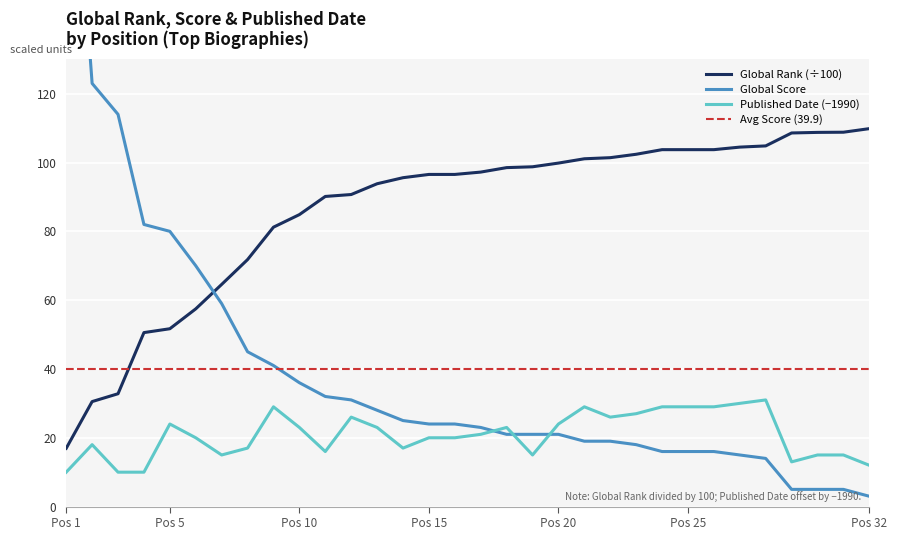

How many values in the Global Rank series exceed 97?

16